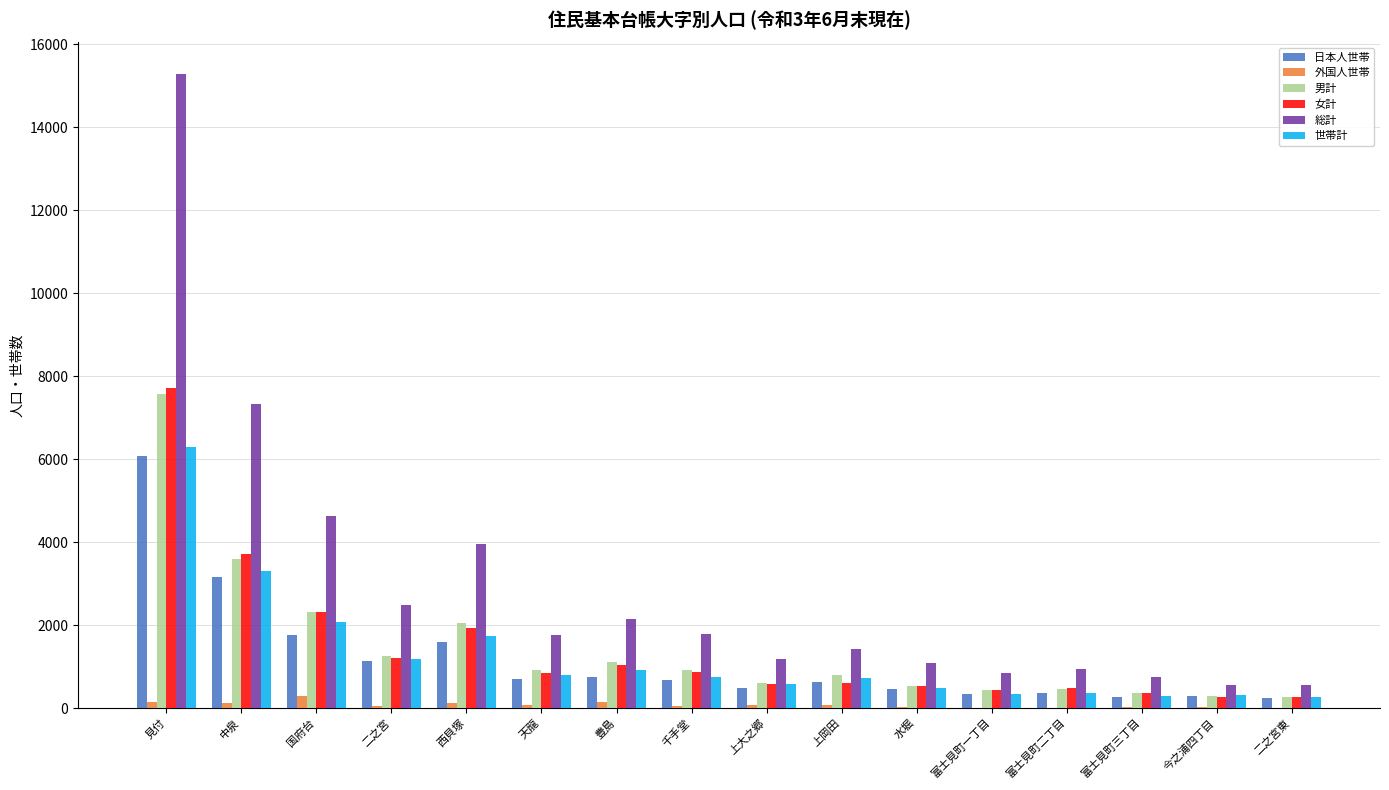

At which category is the sum across all series the highest?

見付